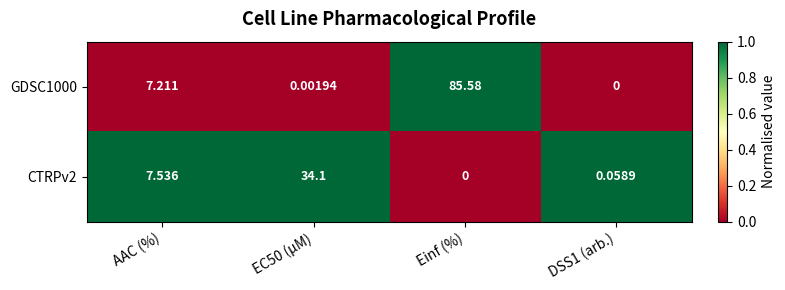

At which category is the sum across all series the highest?

Einf (%)